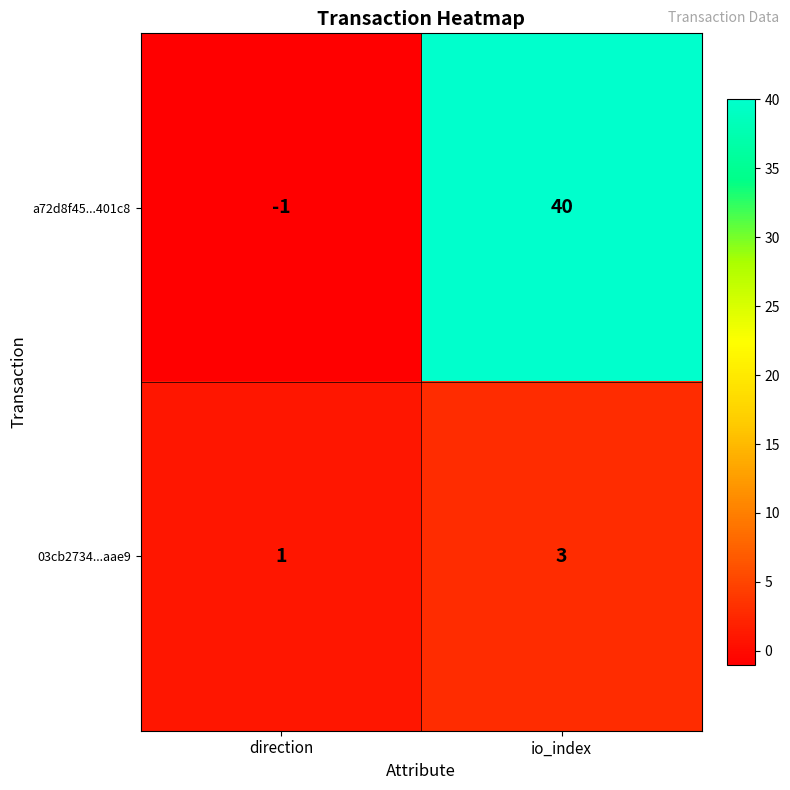

Reading left to right, list all the values displayed in this chart.

a72d8f45...401c8: -1	40
03cb2734...aae9: 1	3